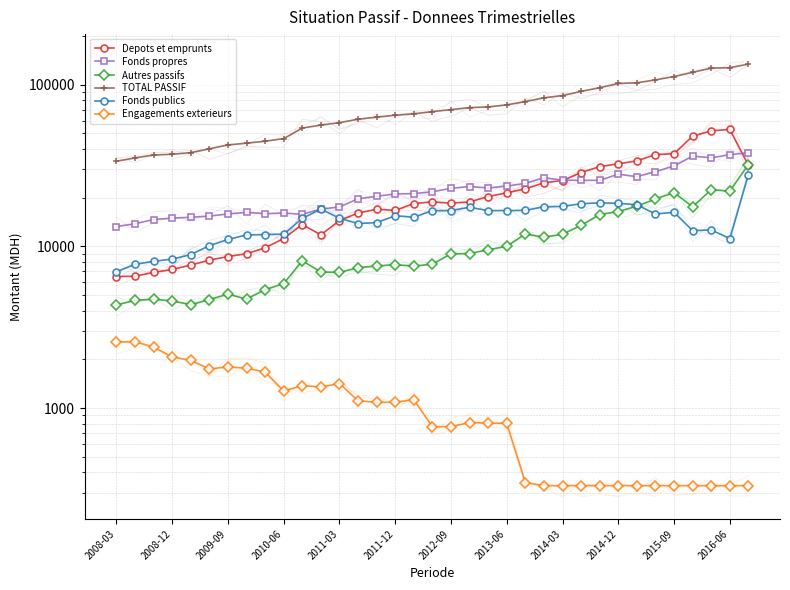

What is the value of the Fonds propres point at the 25th from the left?

25720.0